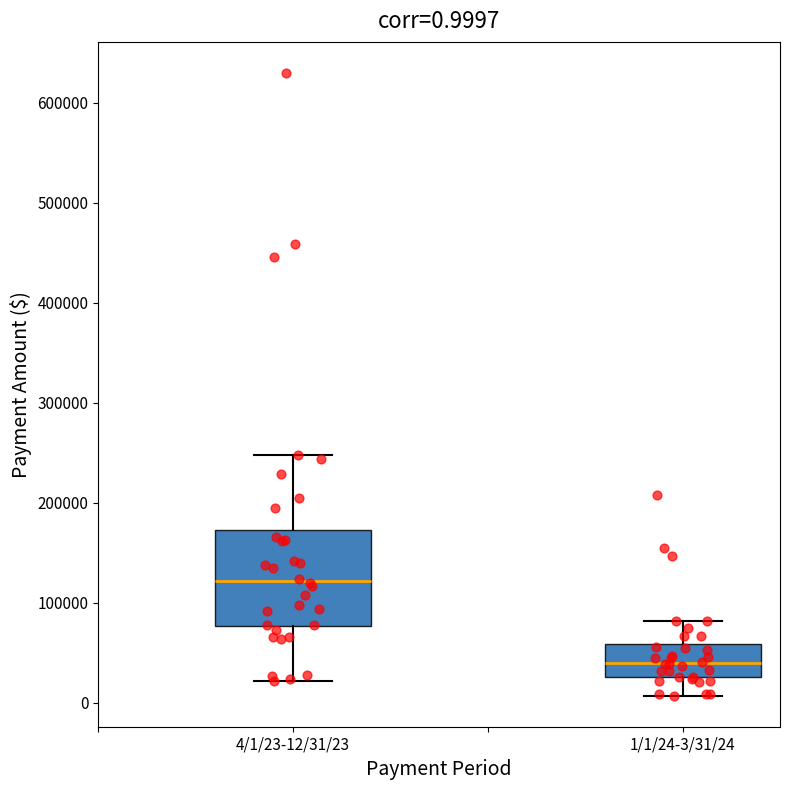

Comparing the boxes themselves (not the whiskers), which one is the tallest?

4/1/23-12/31/23